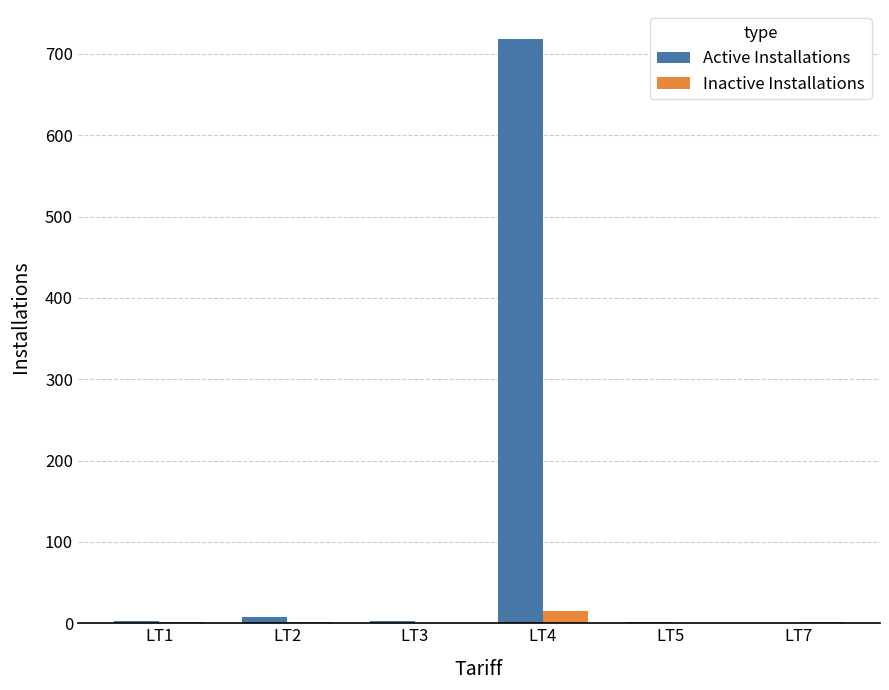

What is the maximum value shown in the chart?

718